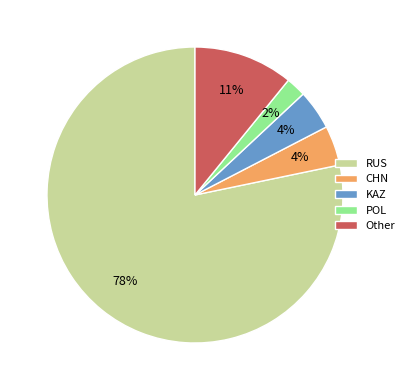

Is there a majority slice in this chart?

Yes